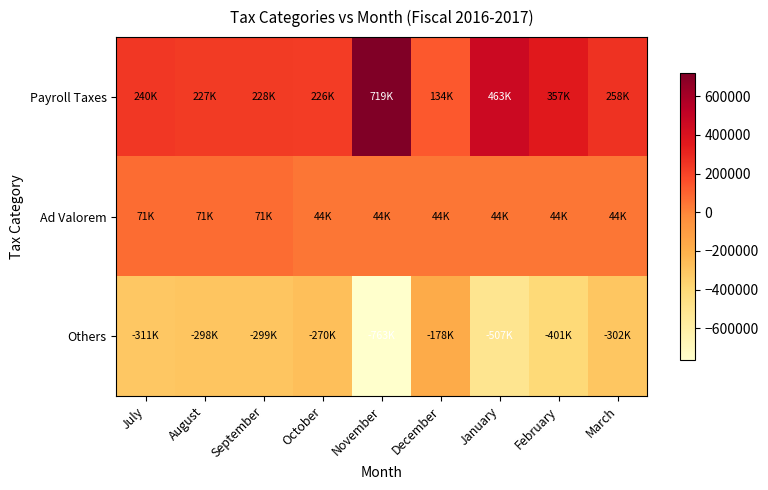

What is the smallest value displayed?

-763299.0